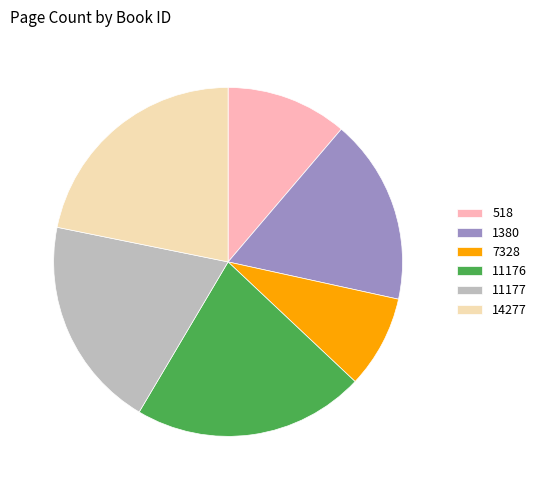

The 11176 slice represents 21% of the pie. True or false?

True